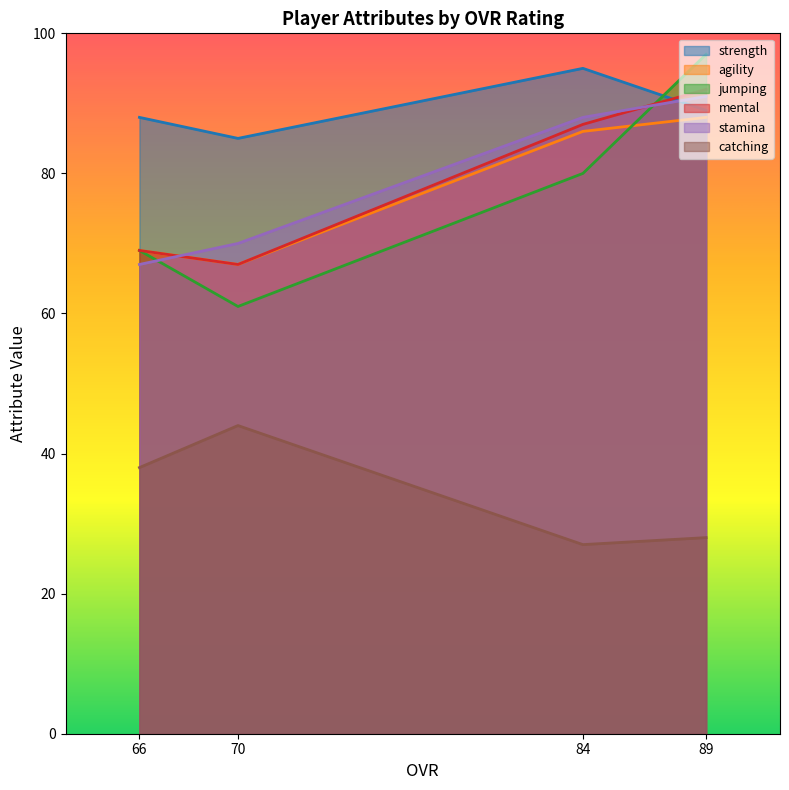

Rank the series by their maximum value, from highest to lowest.

jumping, strength, mental, stamina, agility, catching